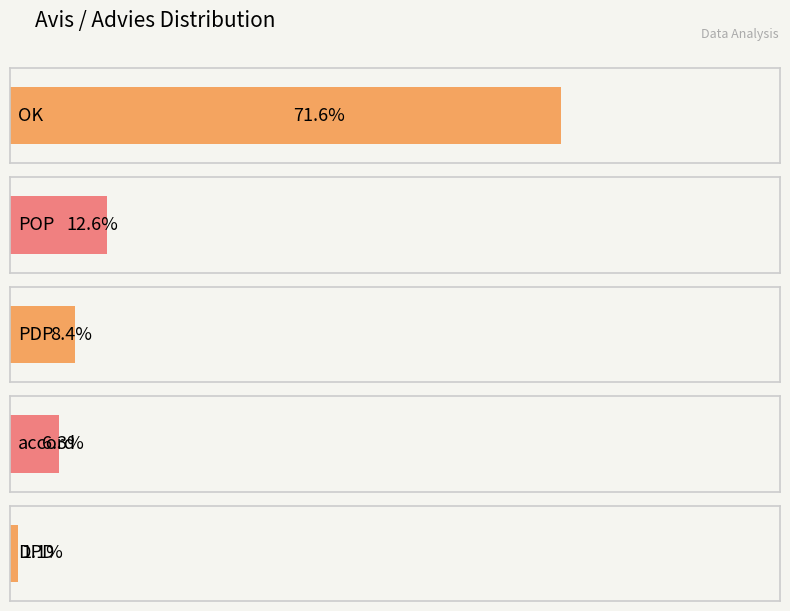

List the labels in order of value, smallest first.

DPD, accord, PDP, POP, OK